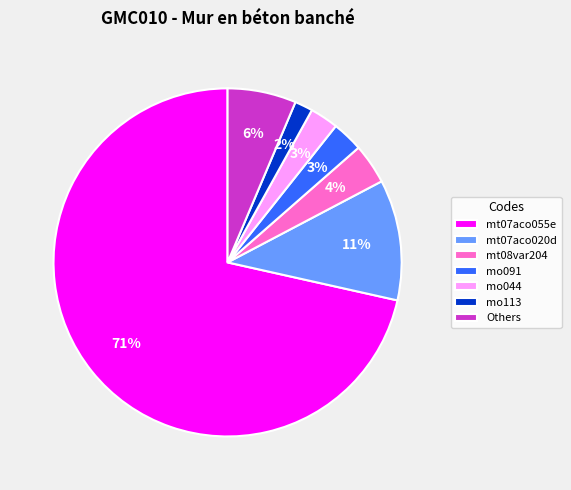

Count the number of slices in the pie.

7